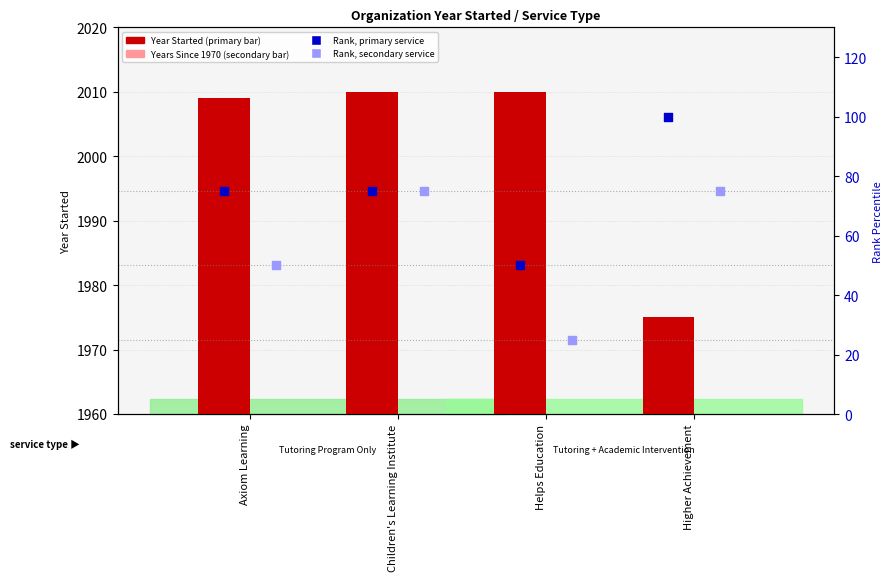

At how many categories does at least one series exceed 1328?

4